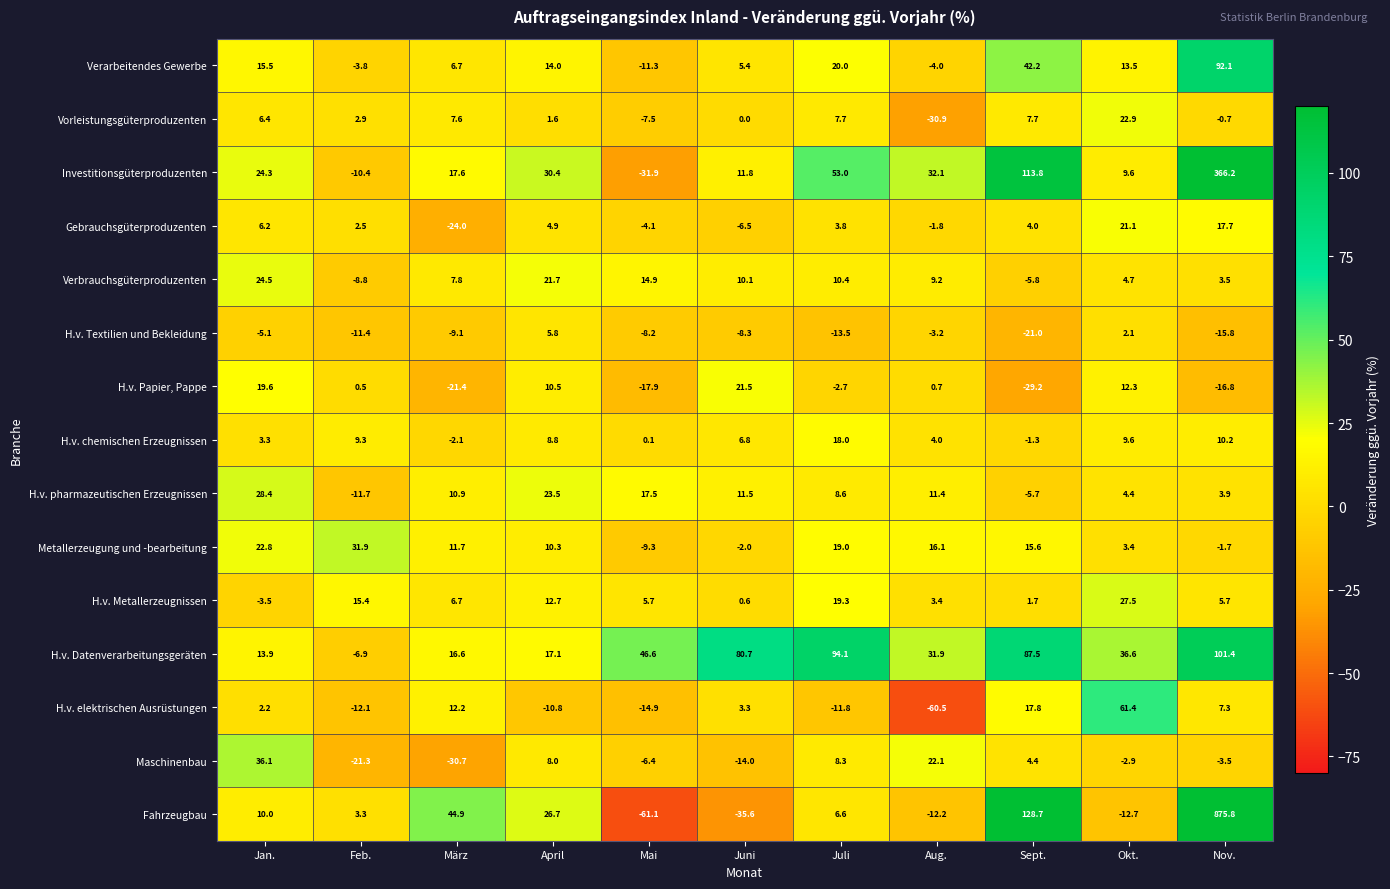

Which category has the lowest value in the Investitionsgüterproduzenten series?

Mai